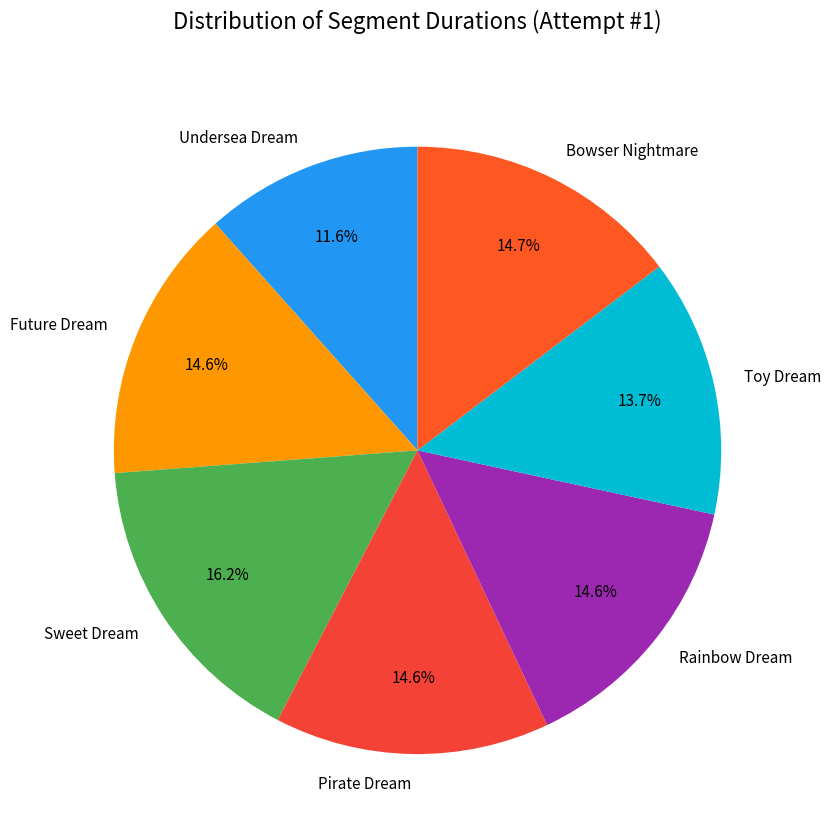

How many segments does this pie chart have?

7